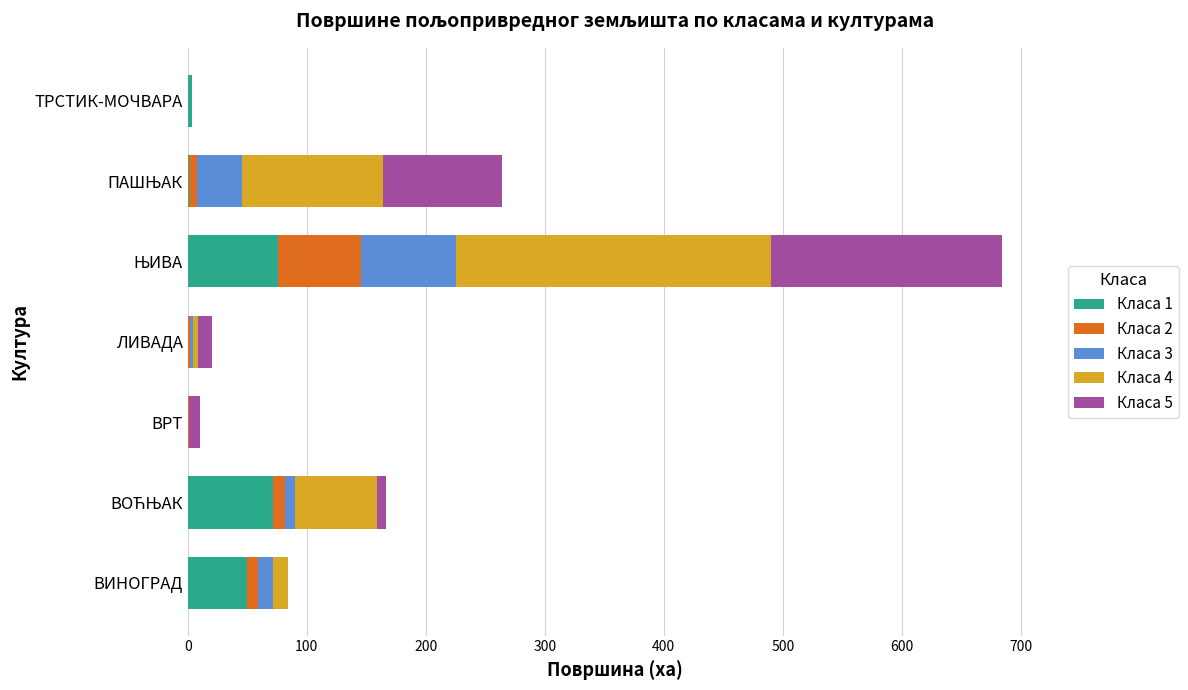

What is the sum of all Класа 1 values?

202.5